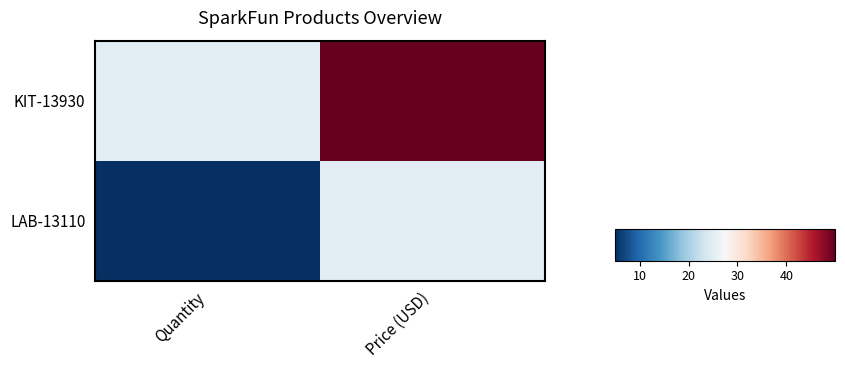

Rank the series at Quantity from highest to lowest value.

KIT-13930, LAB-13110